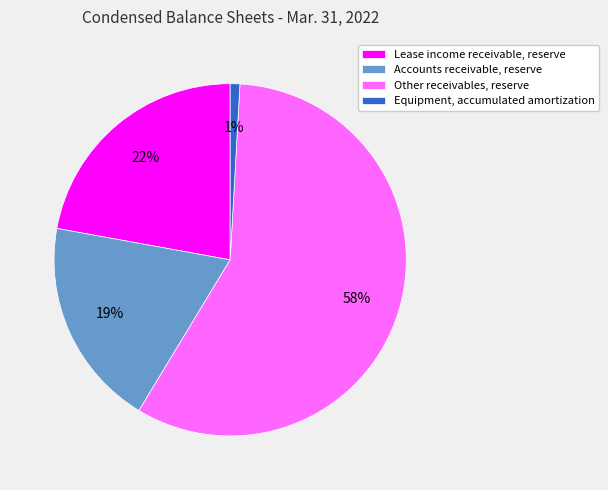

To the nearest percent, what portion does Other receivables, reserve represent?

58%